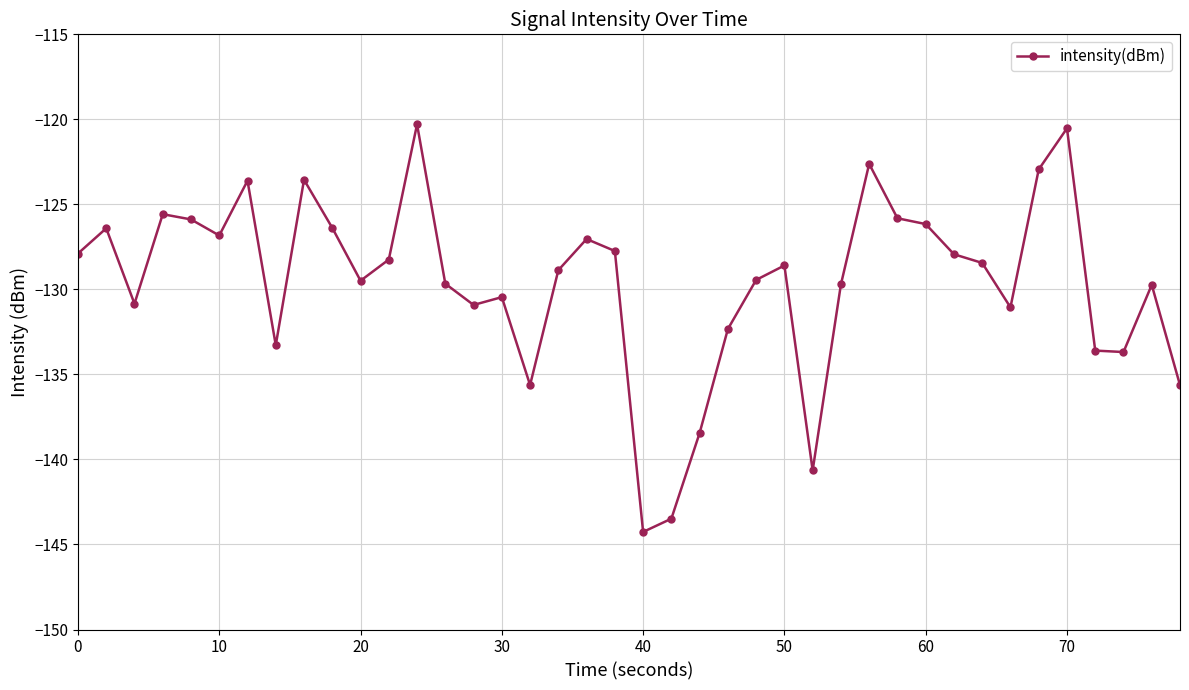

What is the maximum value shown in the chart?

-120.3